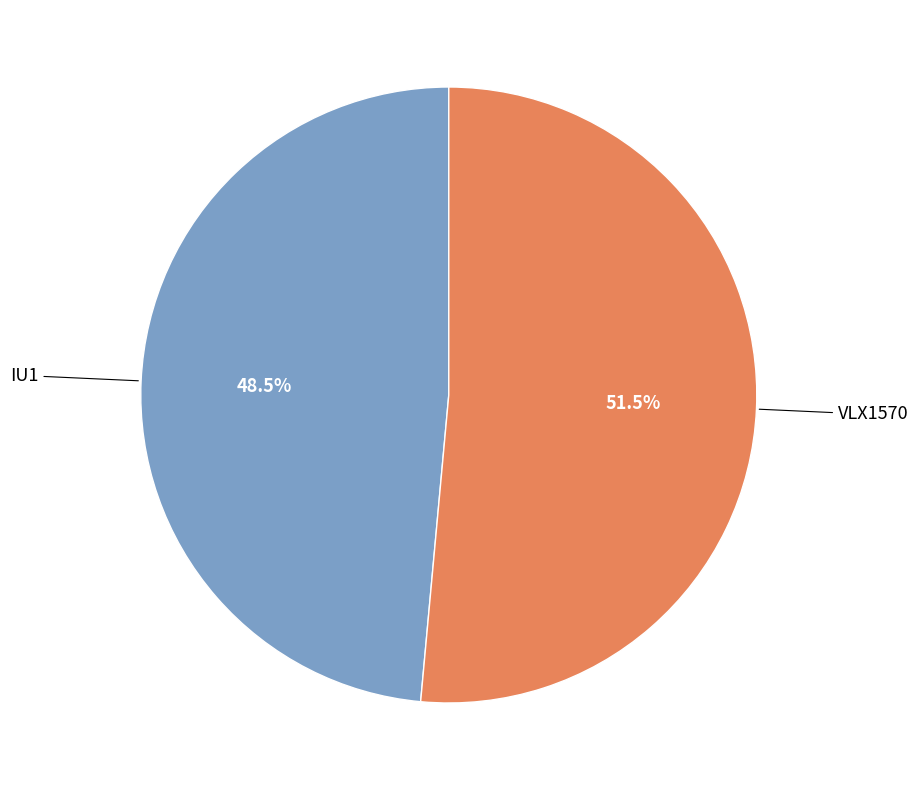

Which slice is the smallest?

IU1